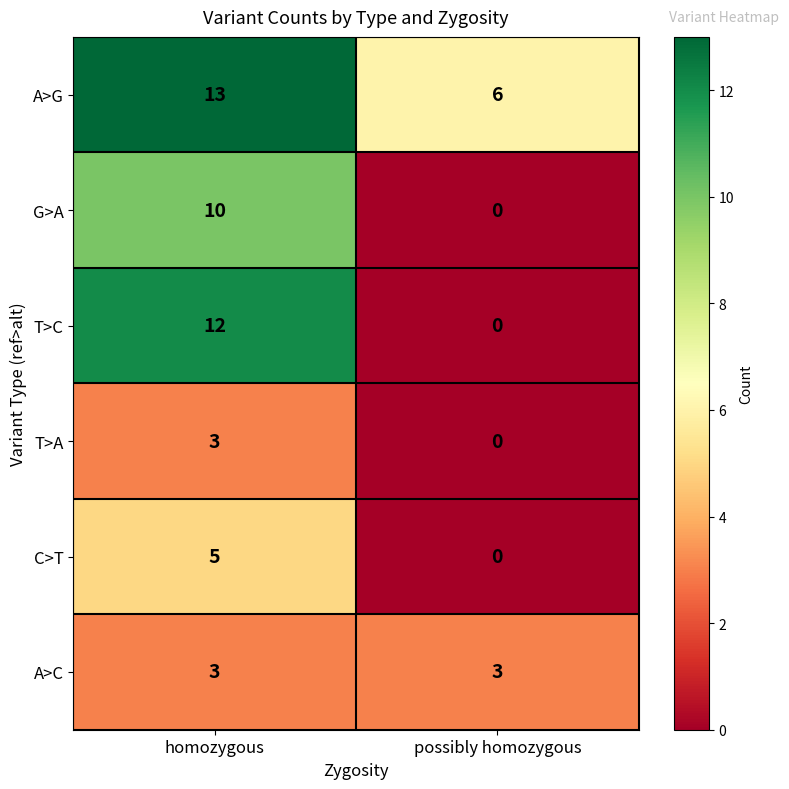

Read the A>C value at homozygous.

3